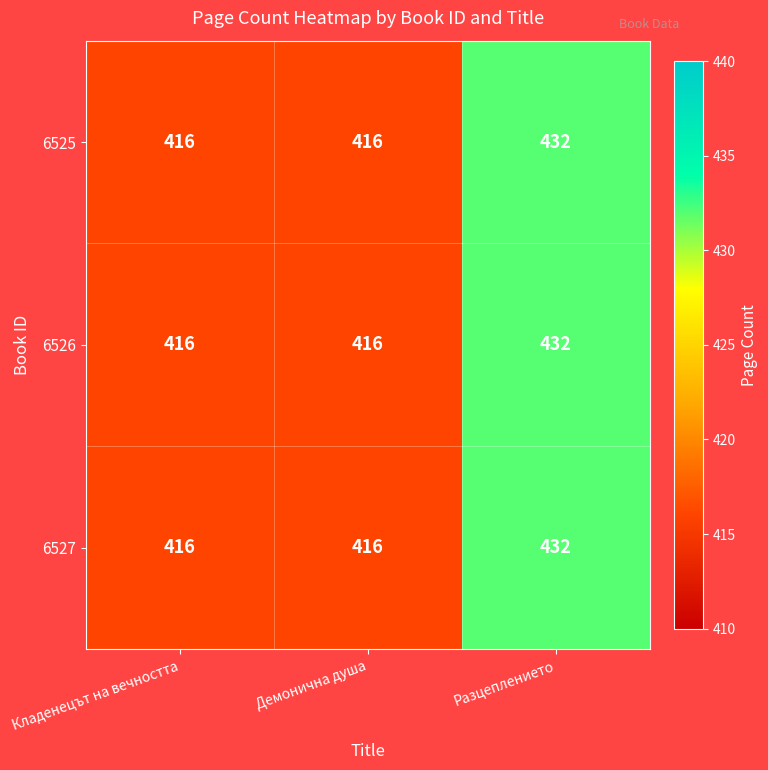

What is the minimum value shown in the chart?

416